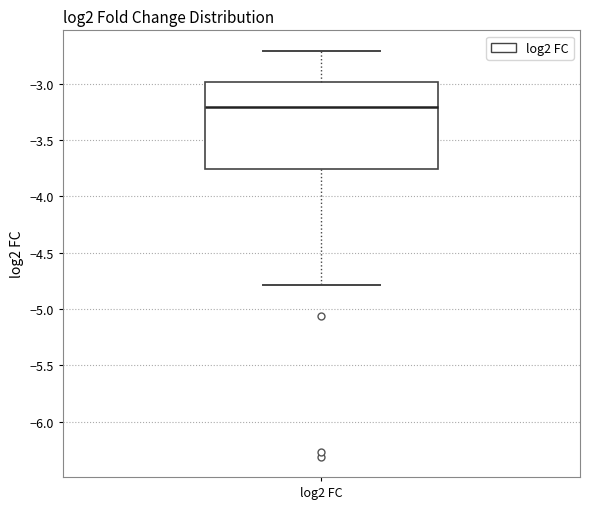

Read this box plot against the y-axis: the position of the median line, the range covered by the box, and the ends of both whiskers. The values are not printed on the chart, so give them approximately, as read against the axis.

median -3.20, box -3.75 to -3.00, whiskers -4.80 to -2.70